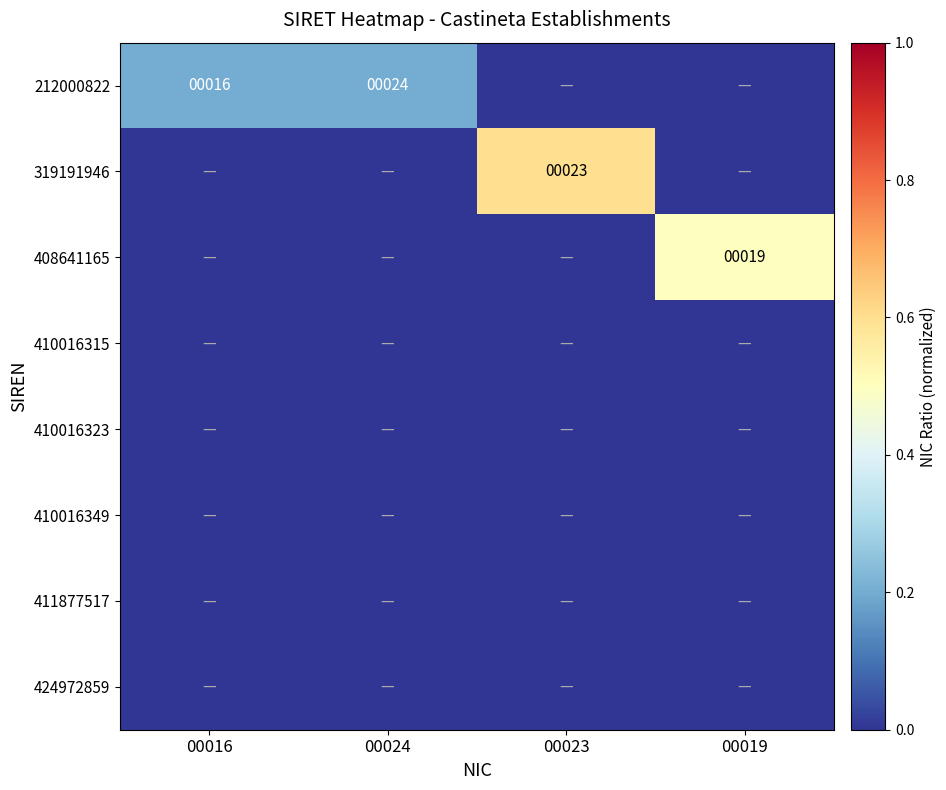

The value of 212000822 at 00024 is 34. True or false?

False